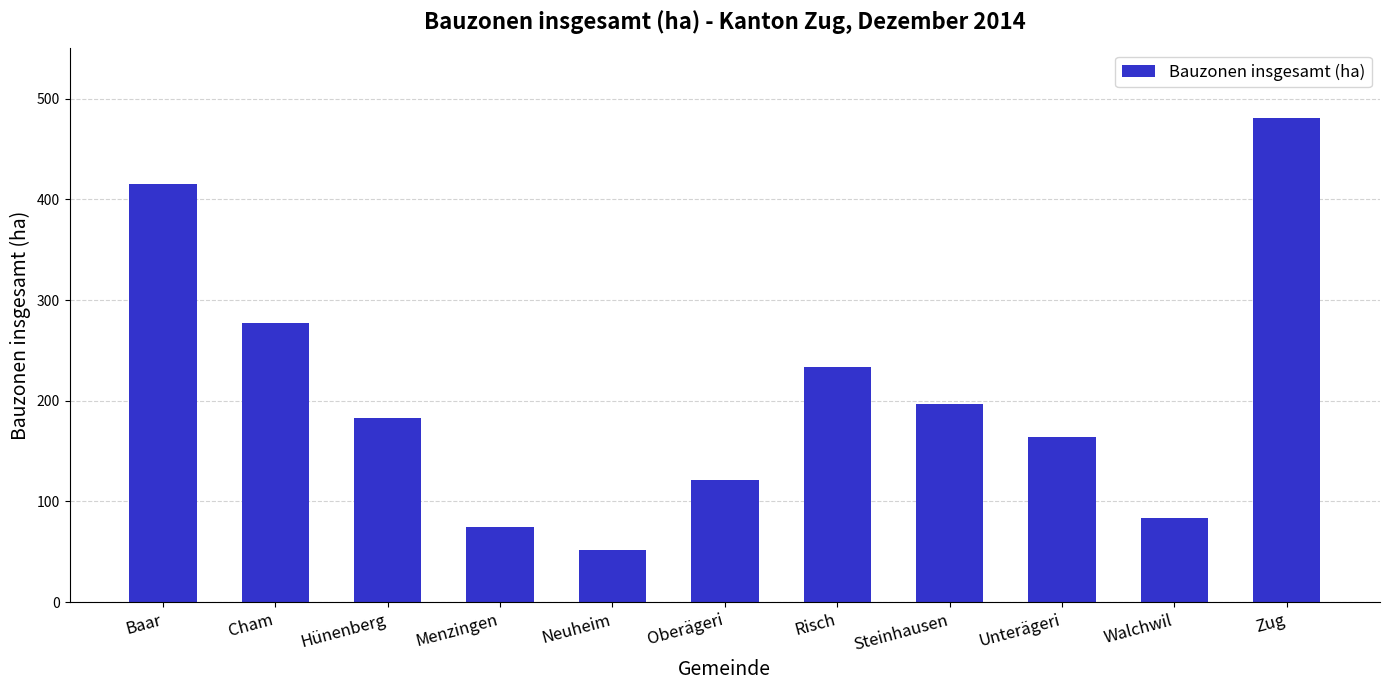

What is the sum of the values at Hünenberg and Menzingen?

257.2